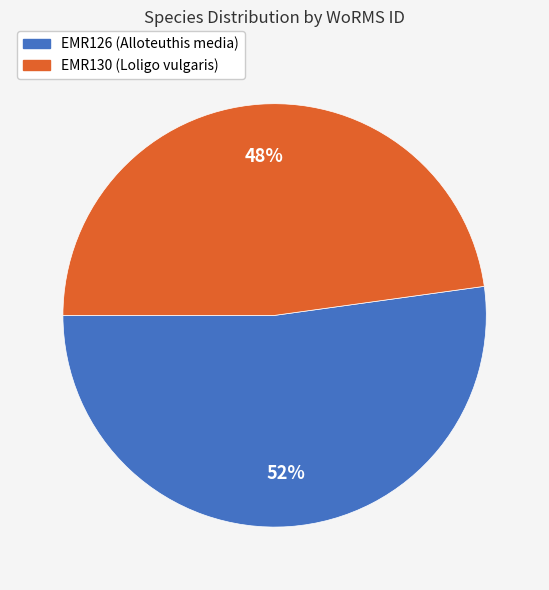

Does EMR130 (Loligo vulgaris) account for over 50% of the chart?

No